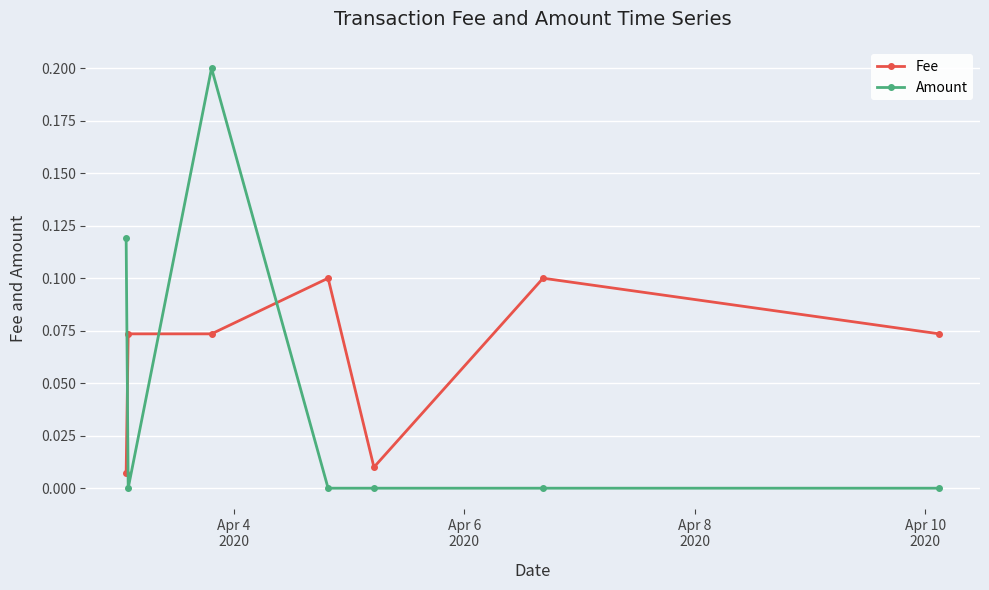

Rank the series by their average value, from lowest to highest.

Amount, Fee